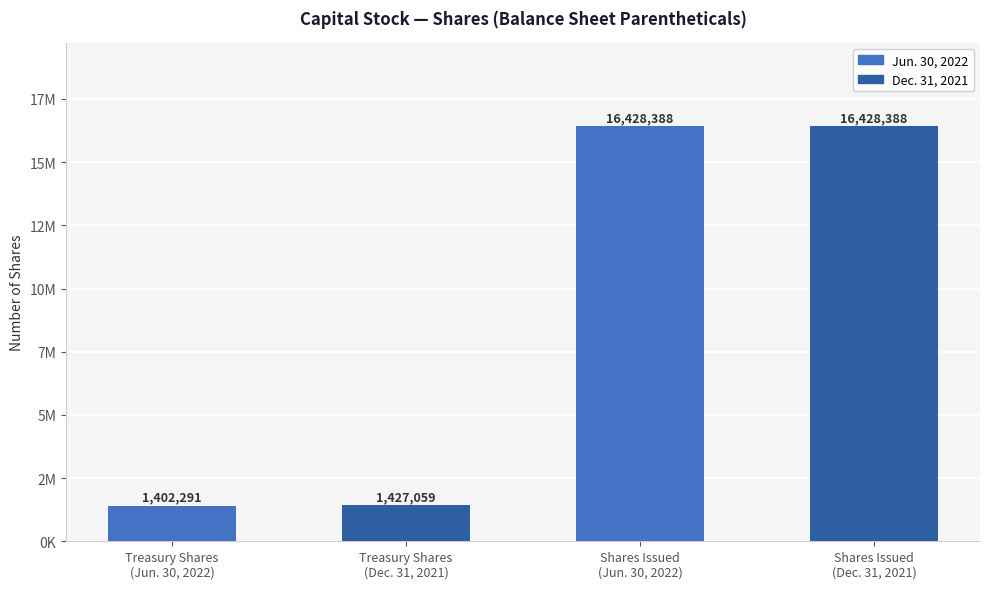

Reading left to right, extract all data points from this chart.

Treasury Shares
(Jun. 30, 2022)=1402291	Treasury Shares
(Dec. 31, 2021)=1427059	Shares Issued
(Jun. 30, 2022)=16428388	Shares Issued
(Dec. 31, 2021)=16428388